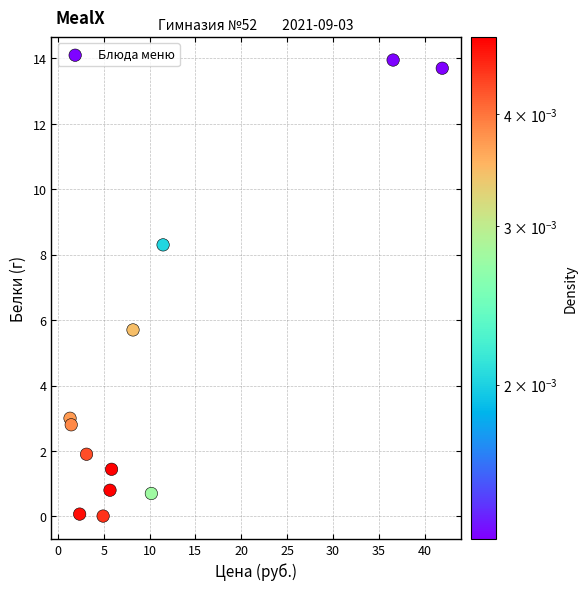

What Y value in the scatter plot is closest to 6?

5.7